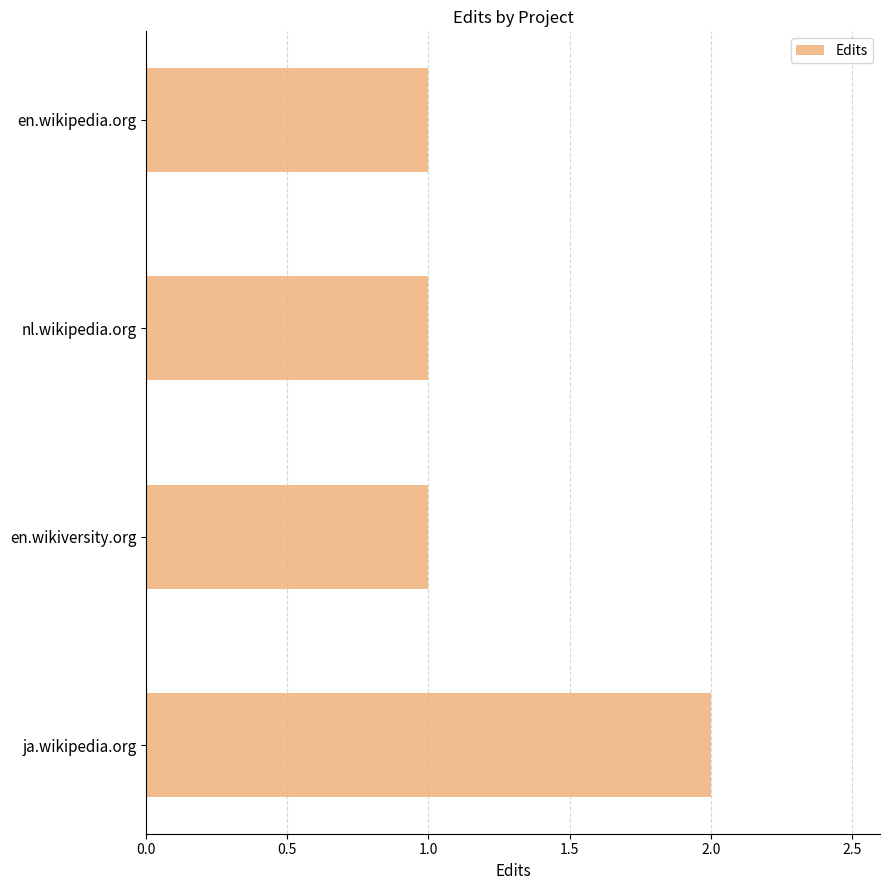

What is the sum of all values?

5